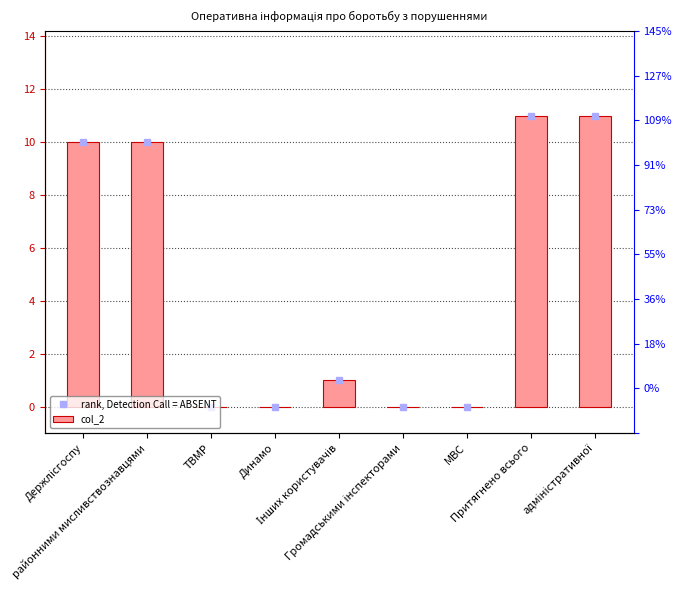

Which series has the largest range (max minus min)?

rank, Detection Call = ABSENT